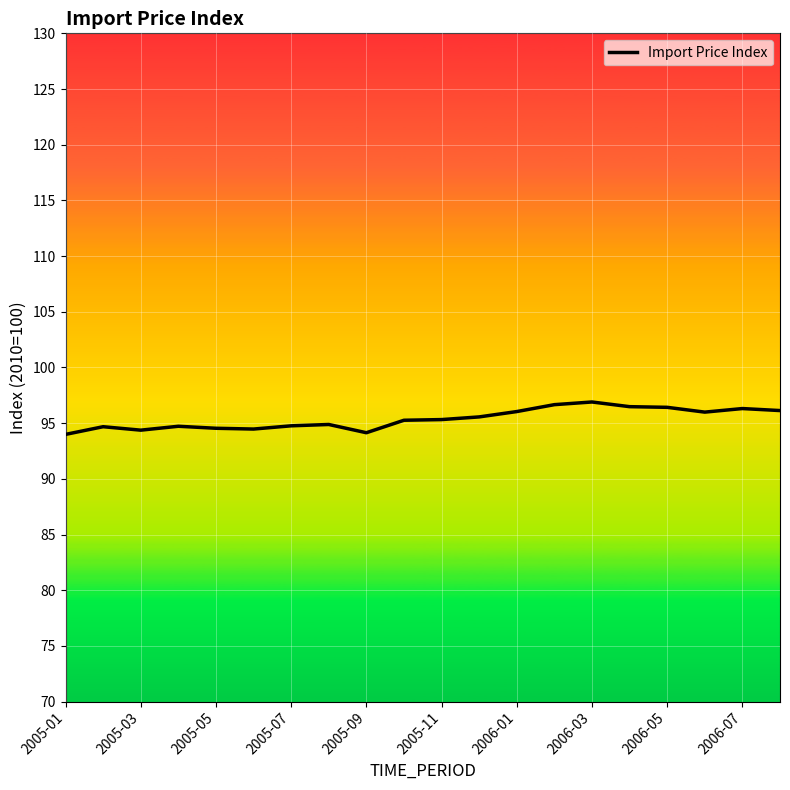

What is the difference between the maximum and minimum values?

2.9